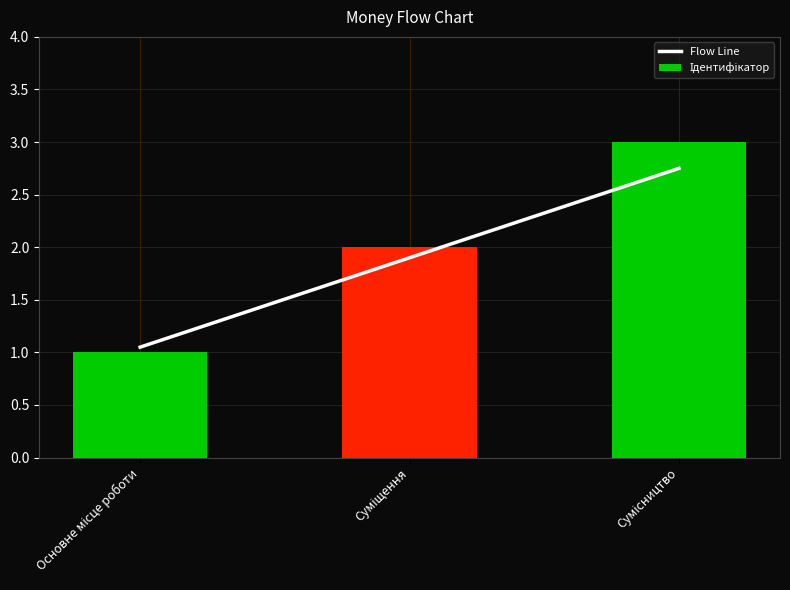

Between Основне місце роботи and Суміщення, which series saw the biggest shift?

Ідентифікатор